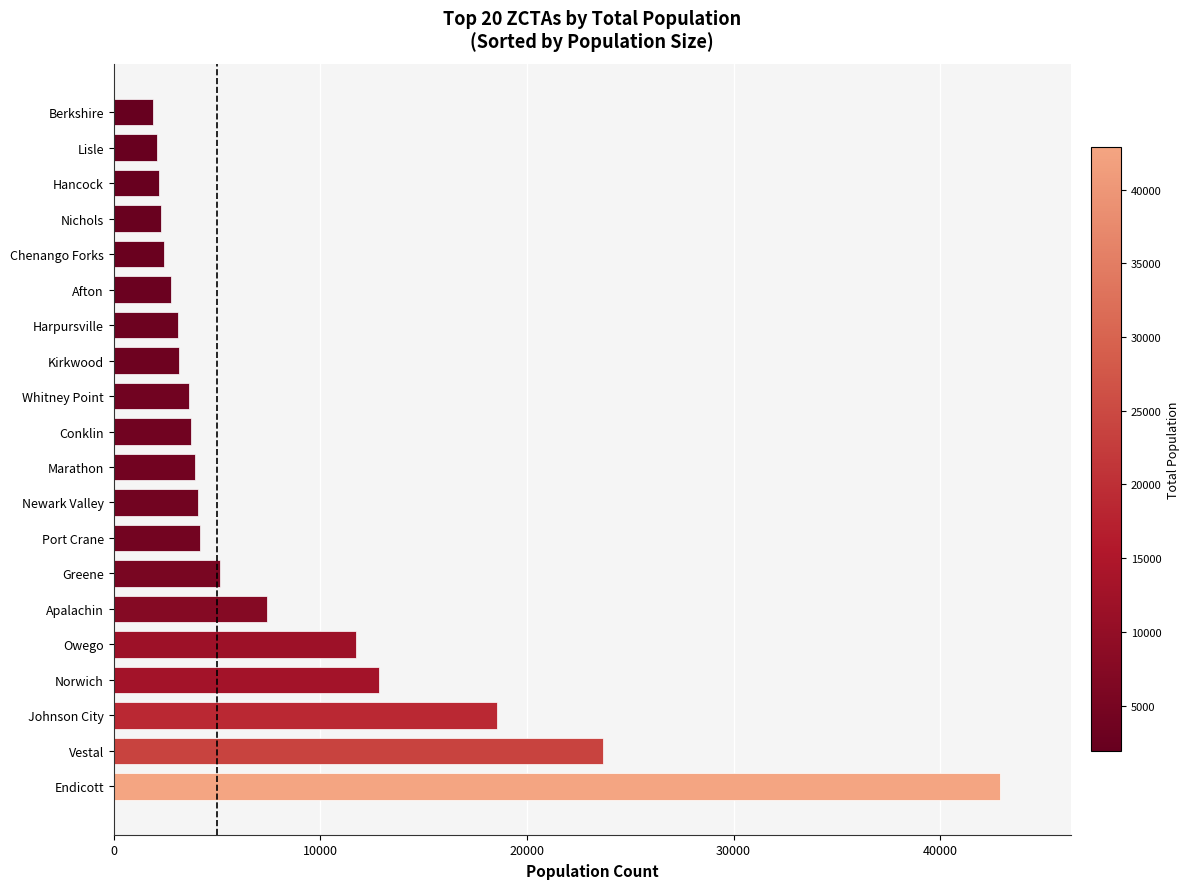

Does the chart contain any negative values?

No